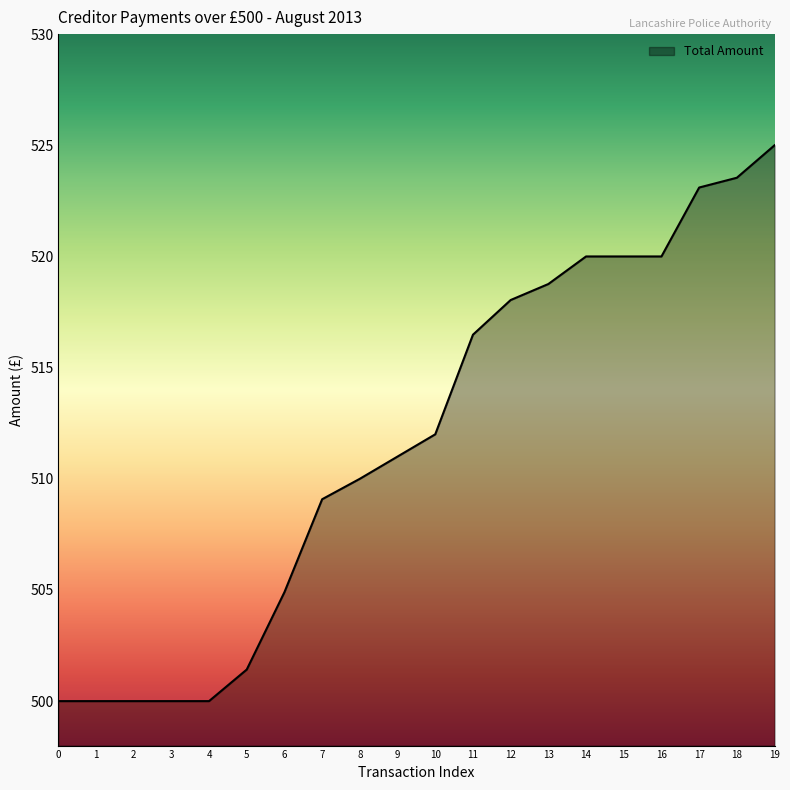

How many values are below 512?

10